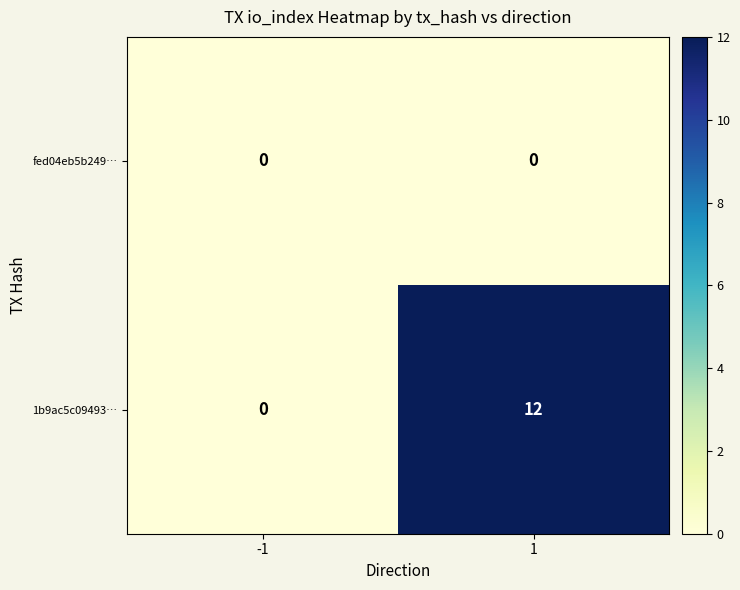

Reading left to right, extract all data points from this chart.

fed04eb5b249…: -1=0	1=0
1b9ac5c09493…: -1=0	1=12